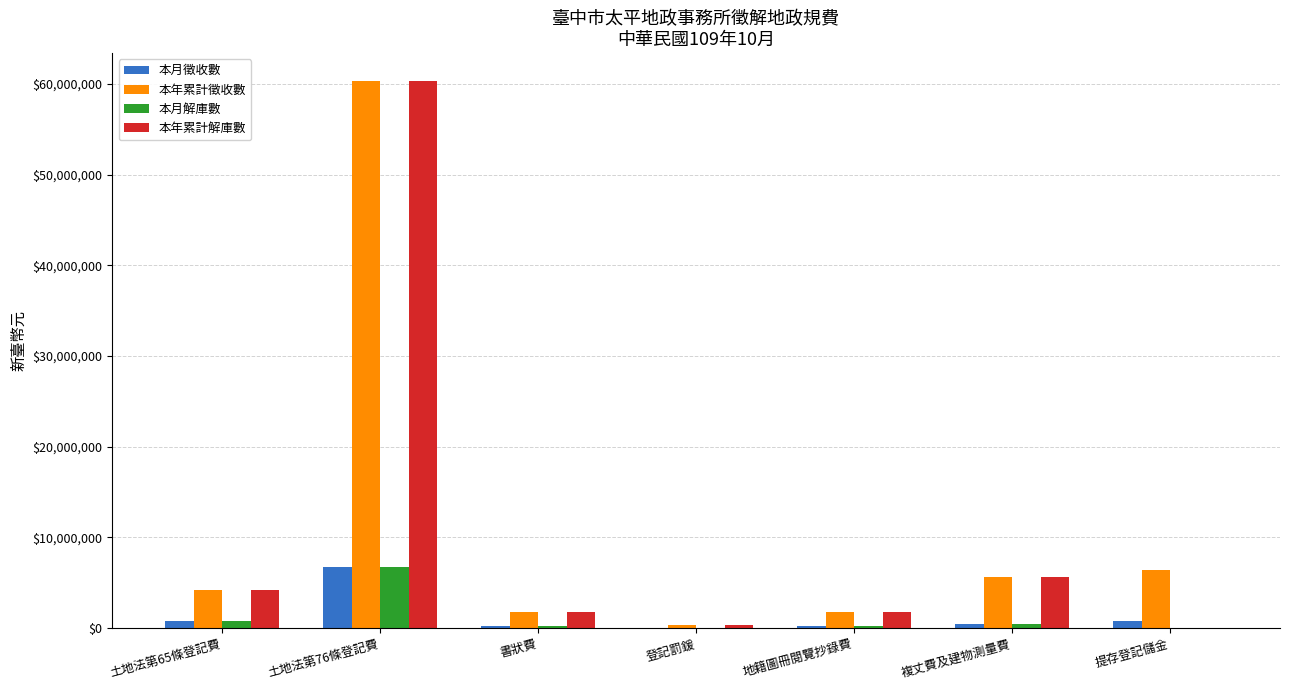

True or false: 本年累計解庫數 has a value of 5670045 at 複丈費及建物測量費.

True